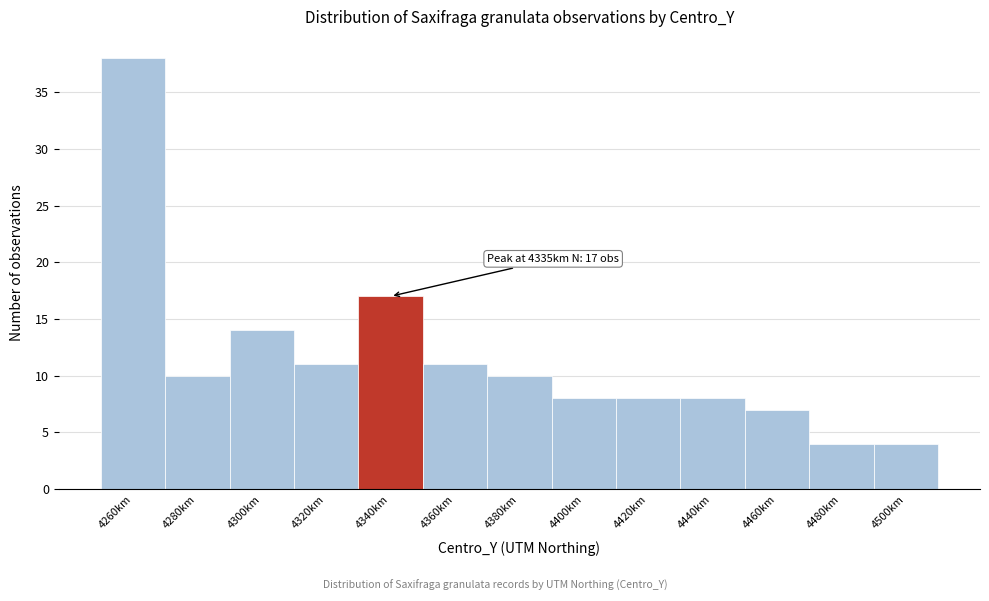

Reading right to left, extract all data points from this chart.

4500km=4	4480km=4	4460km=7	4440km=8	4420km=8	4400km=8	4380km=10	4360km=11	4340km=17	4320km=11	4300km=14	4280km=10	4260km=38